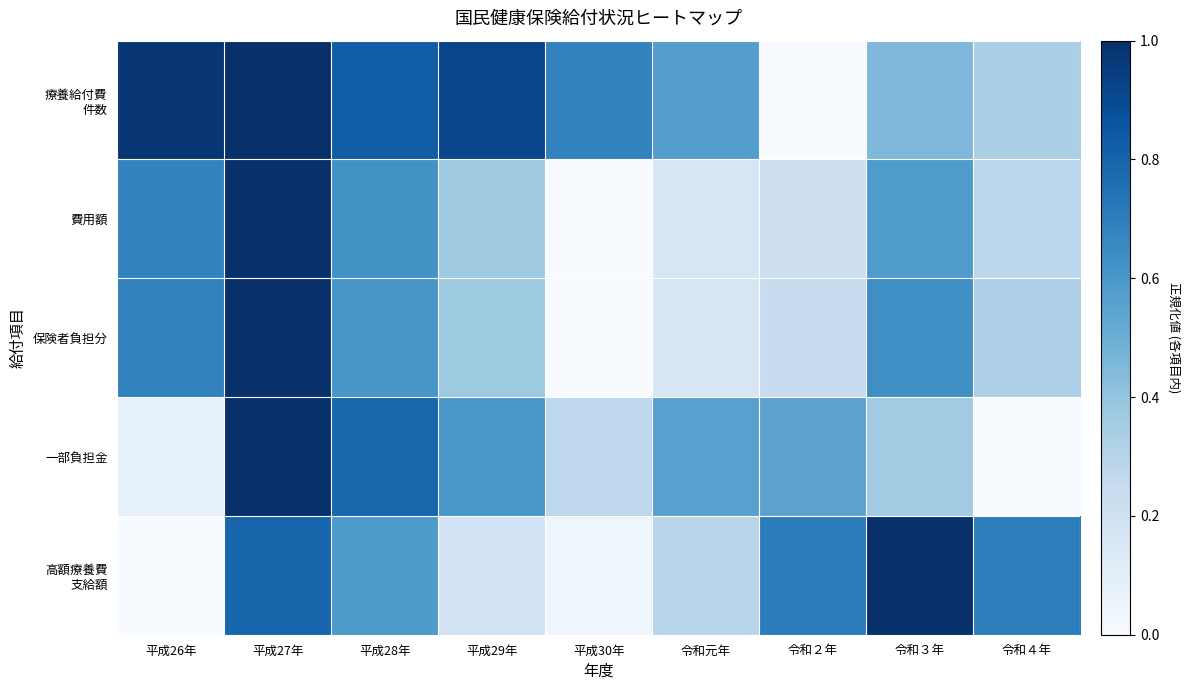

What is the total value across all series at 令和２年?

1.7